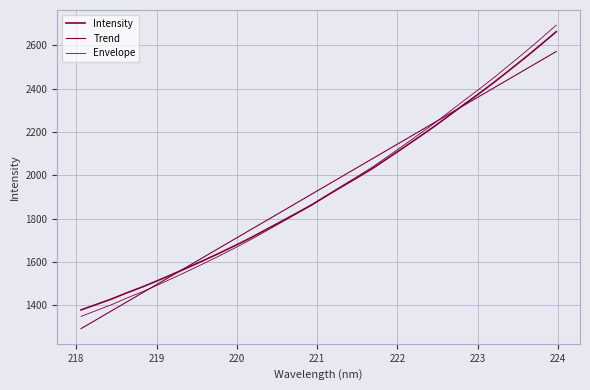

What is the minimum value shown in the chart?

1291.9